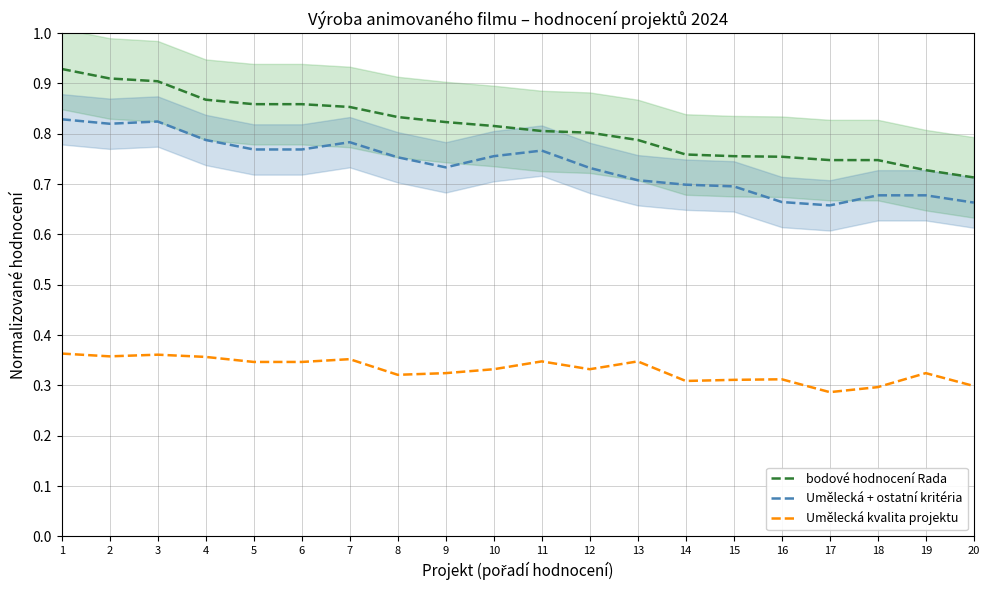

Which series has the widest spread of values?

bodové hodnocení Rada